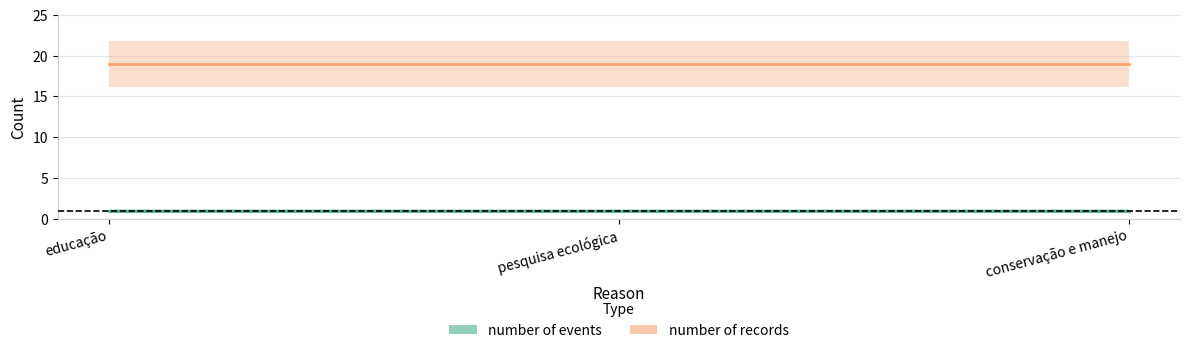

At which category is the sum across all series the highest?

educação